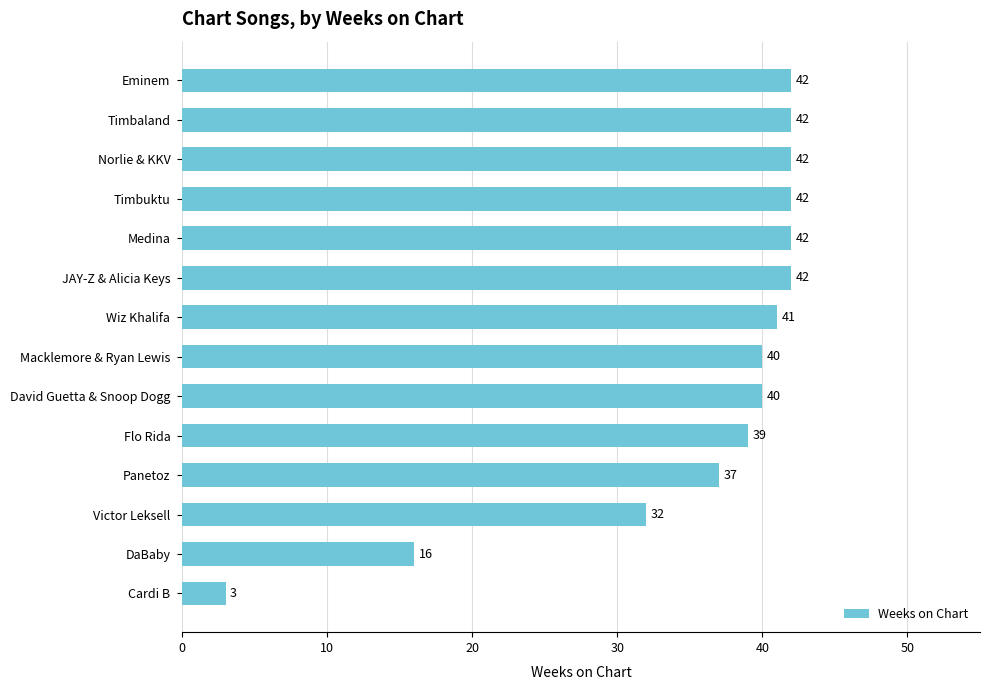

What is the sum of all values?

500